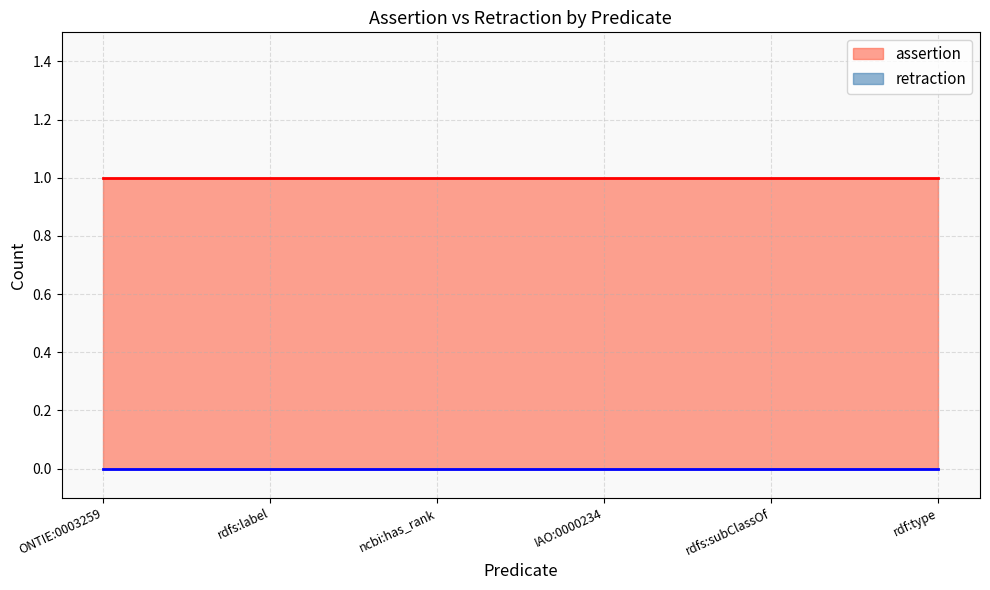

True or false: retraction and assertion cross at least once.

False